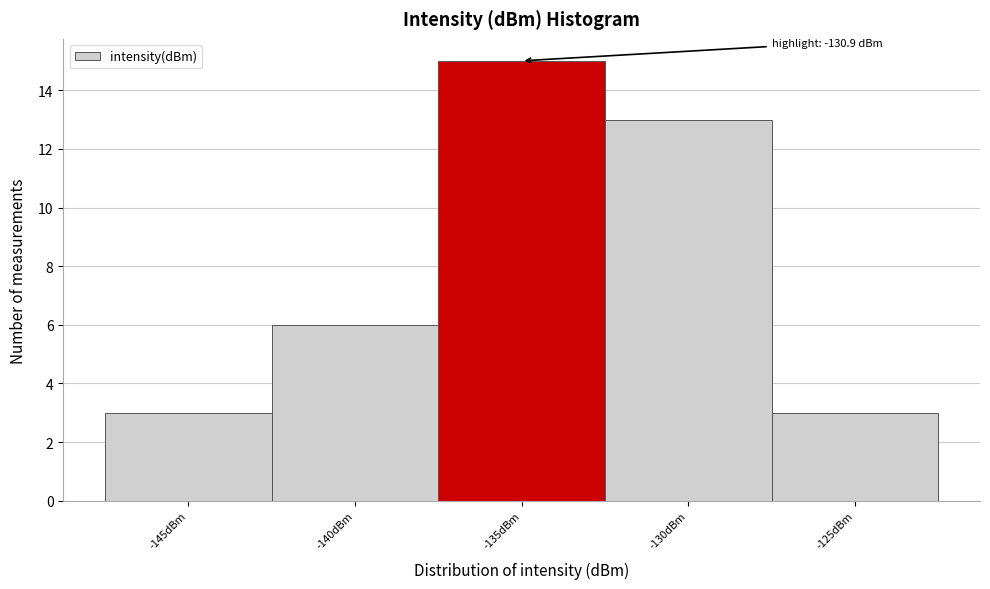

Reading right to left, list all the values displayed in this chart.

-125dBm=3	-130dBm=13	-135dBm=15	-140dBm=6	-145dBm=3